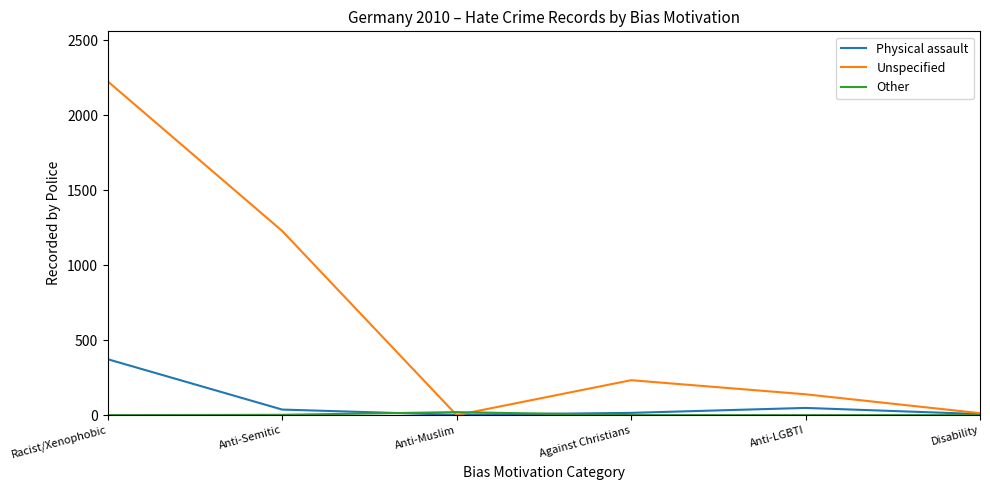

True or false: Unspecified has more than 1 interior local peaks.

False